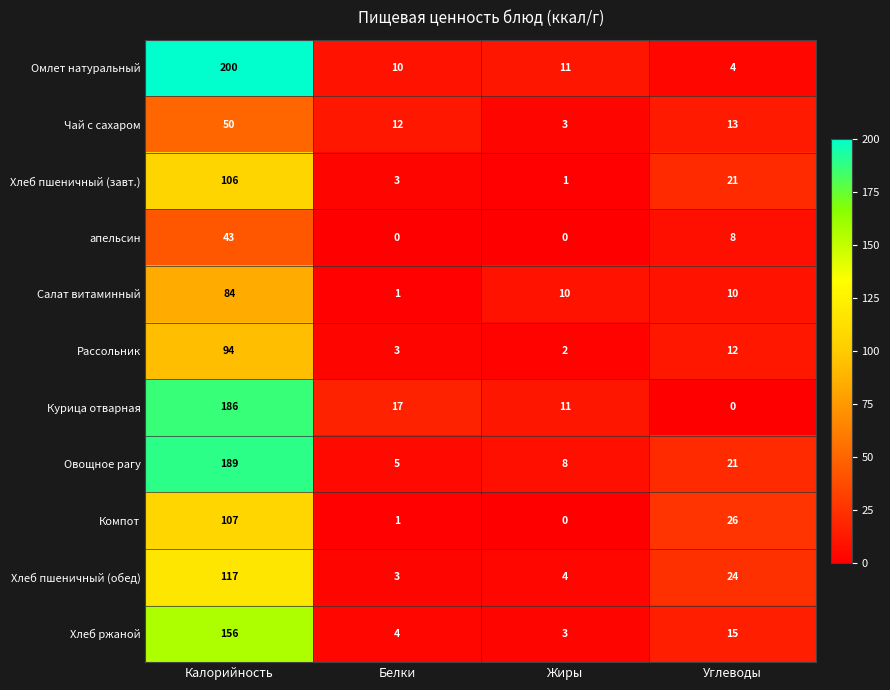

The Овощное рагу series shows 5 at Белки. True or false?

True